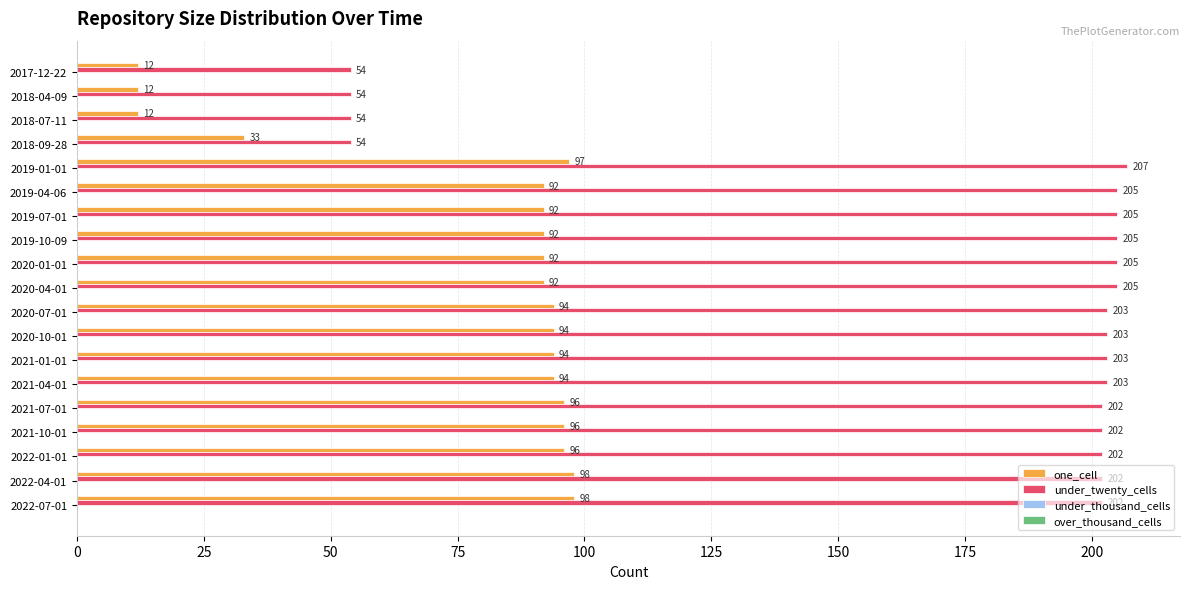

What is the minimum value for one_cell?

12